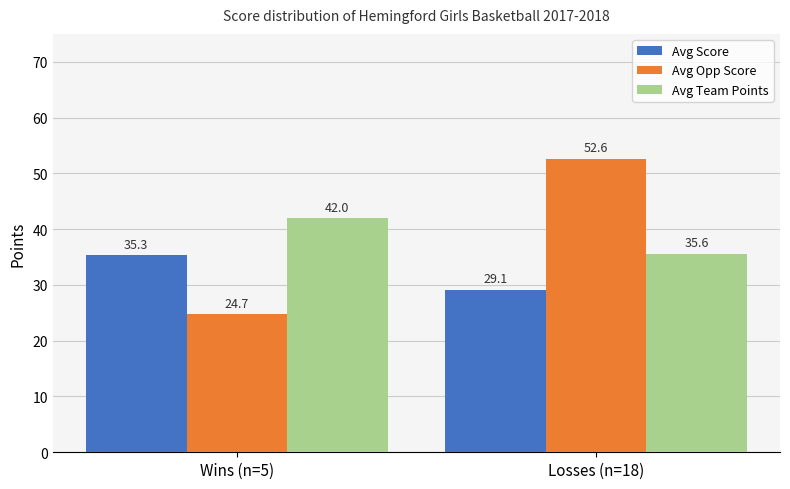

Which series has the widest spread of values?

Avg Opp Score